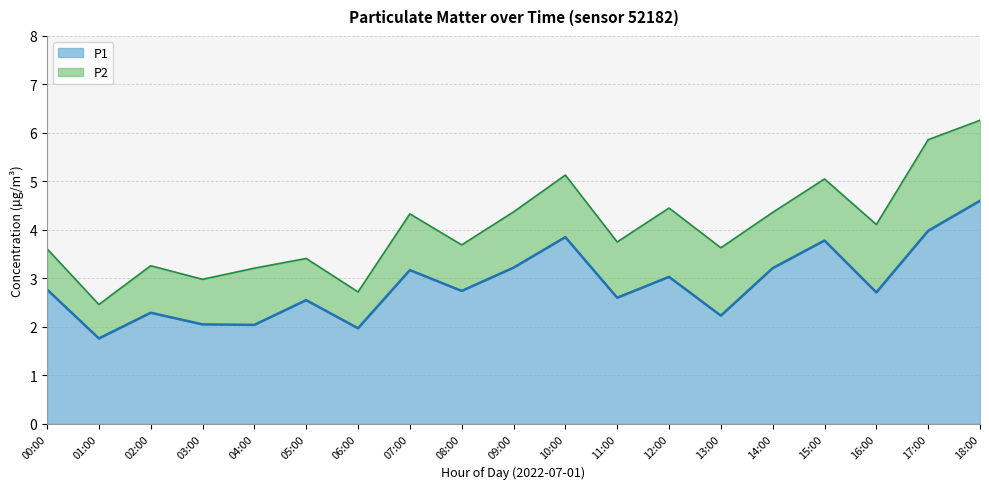

Is it true that P1 equals 0.7 at 01:00?

False